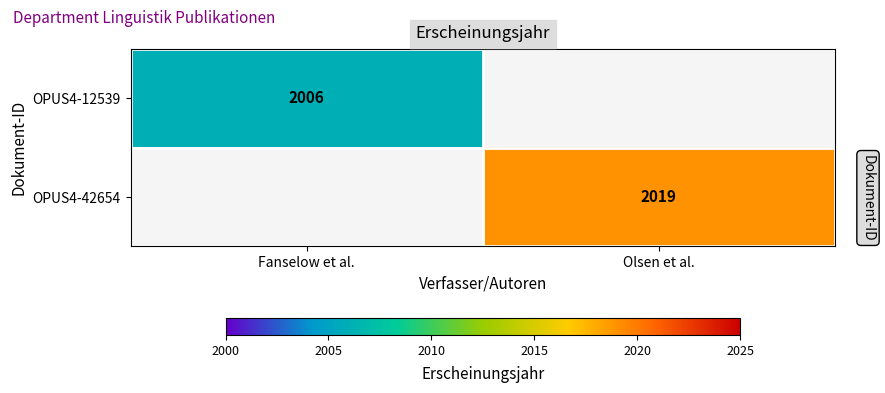

Is it true that OPUS4-42654 equals 3307 at Olsen et al.?

False